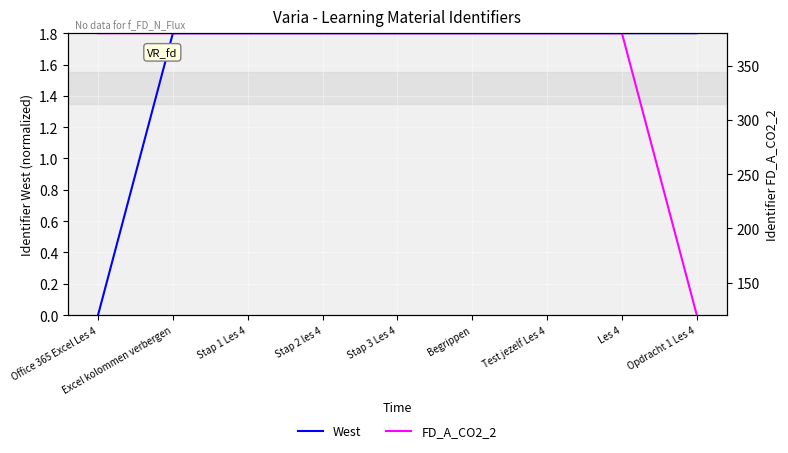

Which series has the largest total across all categories?

FD_A_CO2_2